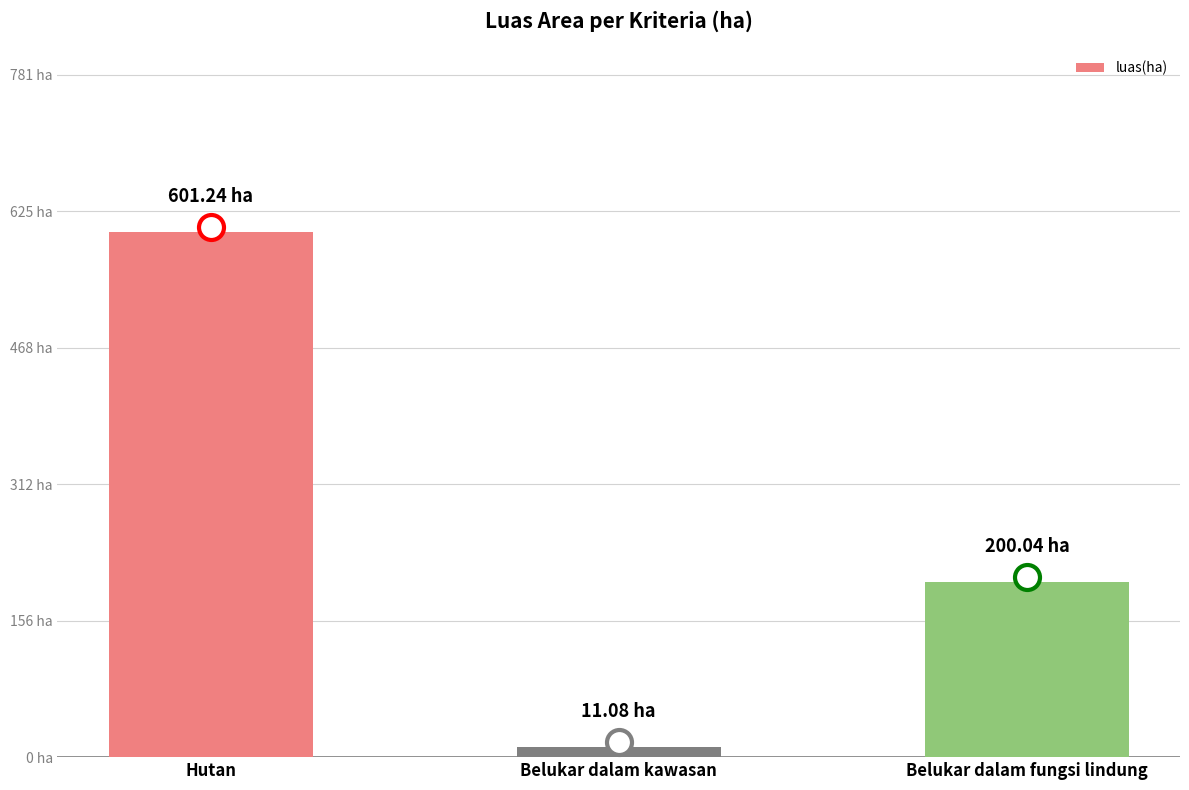

What is the sum of all values?

812.4